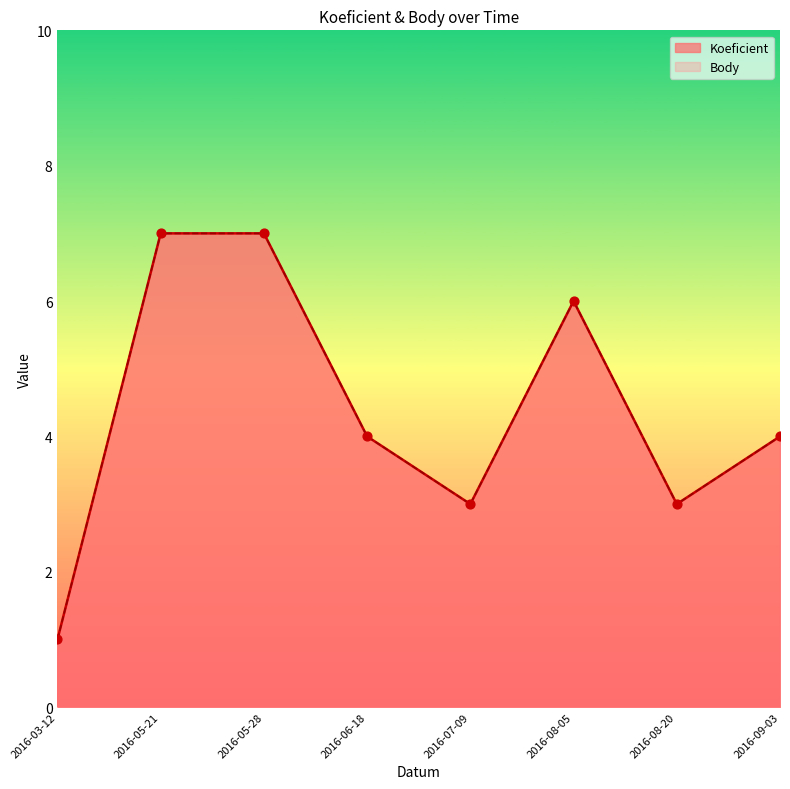

At how many categories does at least one series exceed 2?

7